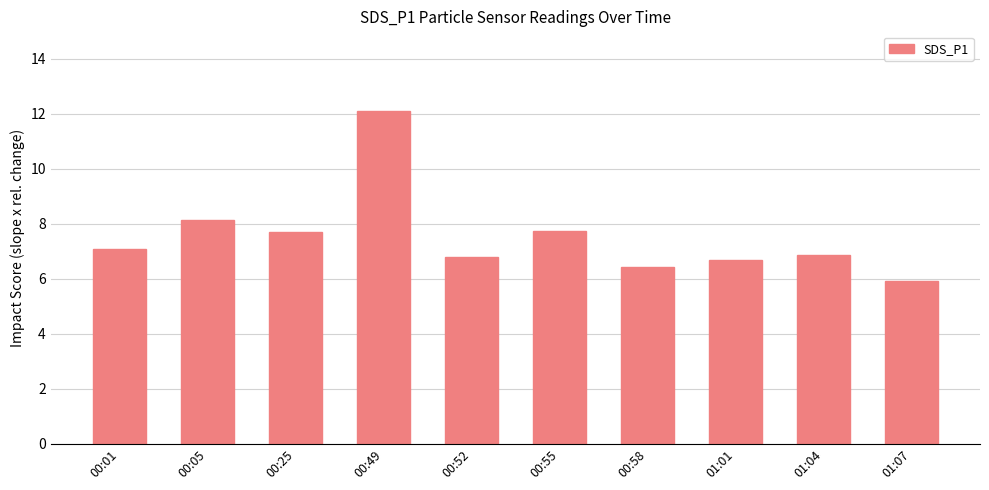

What is the sum of all values?

75.4